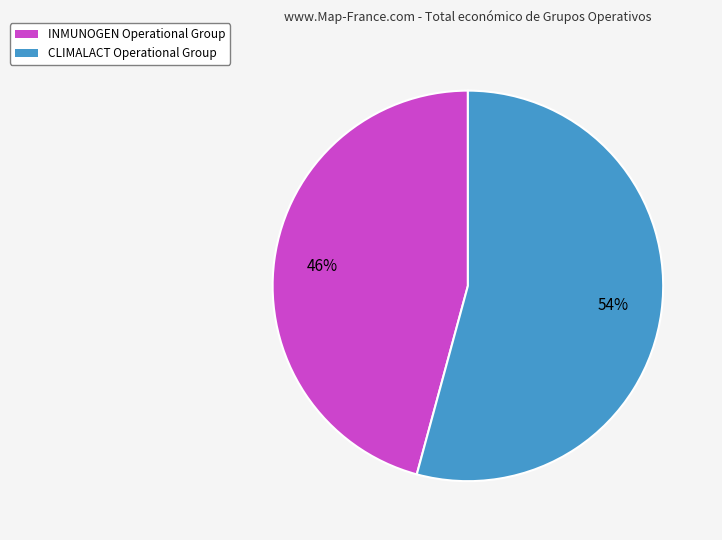

Between INMUNOGEN Operational Group and CLIMALACT Operational Group, which is larger?

CLIMALACT Operational Group